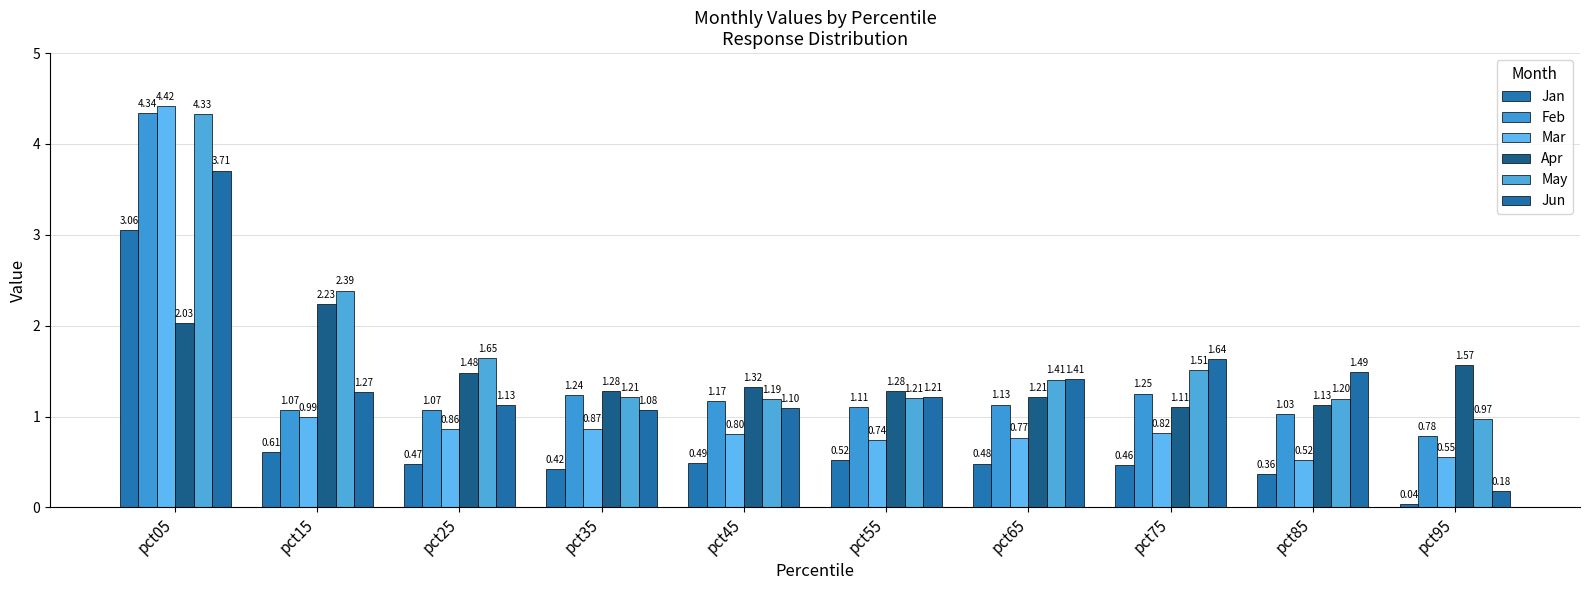

How many bars are there in total?

60